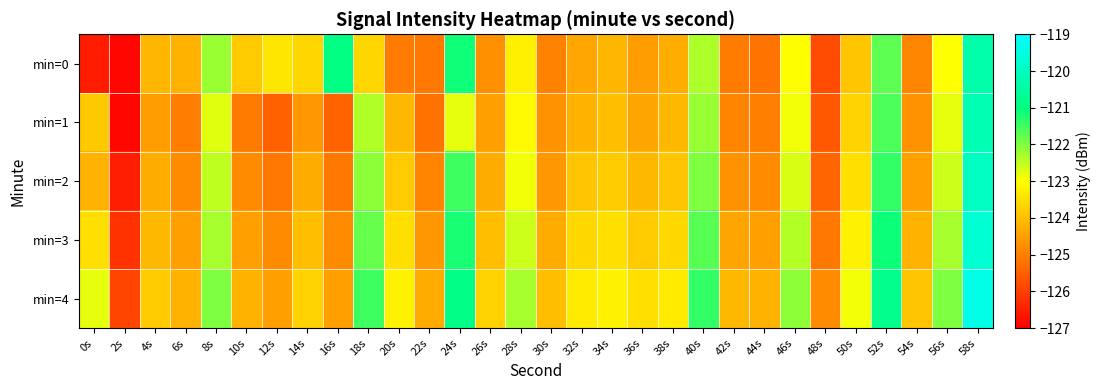

Reading right to left, transcribe all the data shown in this chart.

min=0: 58s=-120.3	56s=-123.0	54s=-124.9	52s=-121.7	50s=-123.9	48s=-125.8	46s=-123.0	44s=-125.2	42s=-125.0	40s=-122.3	38s=-124.3	36s=-124.5	34s=-124.1	32s=-124.4	30s=-124.9	28s=-123.2	26s=-124.7	24s=-121.1	22s=-125.1	20s=-125.0	18s=-123.6	16s=-120.9	14s=-123.6	12s=-123.4	10s=-123.8	8s=-122.2	6s=-124.2	4s=-124.1	2s=-126.9	0s=-126.5
min=1: 58s=-120.2	56s=-122.8	54s=-124.7	52s=-121.6	50s=-123.7	48s=-125.6	46s=-122.9	44s=-125.0	42s=-124.9	40s=-122.2	38s=-124.1	36s=-124.4	34s=-124.0	32s=-124.2	30s=-124.7	28s=-123.1	26s=-124.5	24s=-122.8	22s=-125.2	20s=-124.1	18s=-122.4	16s=-125.4	14s=-124.6	12s=-125.5	10s=-125.1	8s=-122.8	6s=-125.0	4s=-124.5	2s=-126.9	0s=-123.8
min=2: 58s=-120.0	56s=-122.6	54s=-124.5	52s=-121.4	50s=-123.5	48s=-125.4	46s=-122.7	44s=-124.8	42s=-124.7	40s=-122.0	38s=-123.9	36s=-124.1	34s=-123.8	32s=-123.9	30s=-124.6	28s=-122.9	26s=-124.3	24s=-121.5	22s=-124.9	20s=-123.8	18s=-122.1	16s=-125.1	14s=-124.3	12s=-125.1	10s=-124.8	8s=-122.5	6s=-124.8	4s=-124.3	2s=-126.5	0s=-124.2
min=3: 58s=-119.7	56s=-122.3	54s=-124.2	52s=-121.1	50s=-123.2	48s=-125.1	46s=-122.4	44s=-124.5	42s=-124.4	40s=-121.7	38s=-123.6	36s=-123.8	34s=-123.5	32s=-123.6	30s=-124.3	28s=-122.6	26s=-124.0	24s=-121.2	22s=-124.6	20s=-123.5	18s=-121.8	16s=-124.8	14s=-124.0	12s=-124.8	10s=-124.5	8s=-122.3	6s=-124.5	4s=-124.1	2s=-126.2	0s=-123.5
min=4: 58s=-119.4	56s=-122.0	54s=-123.9	52s=-120.8	50s=-122.9	48s=-124.8	46s=-122.1	44s=-124.2	42s=-124.1	40s=-121.4	38s=-123.3	36s=-123.5	34s=-123.2	32s=-123.3	30s=-124.0	28s=-122.3	26s=-123.7	24s=-120.9	22s=-124.3	20s=-123.2	18s=-121.5	16s=-124.5	14s=-123.7	12s=-124.5	10s=-124.2	8s=-122.0	6s=-124.2	4s=-123.8	2s=-125.9	0s=-122.8